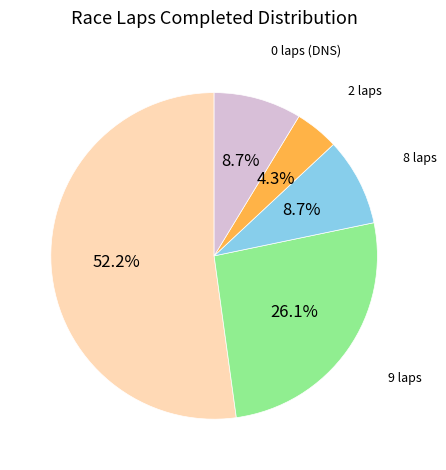

Combined, what portion of the pie is 0 laps (DNS) and 2 laps?

13.0%